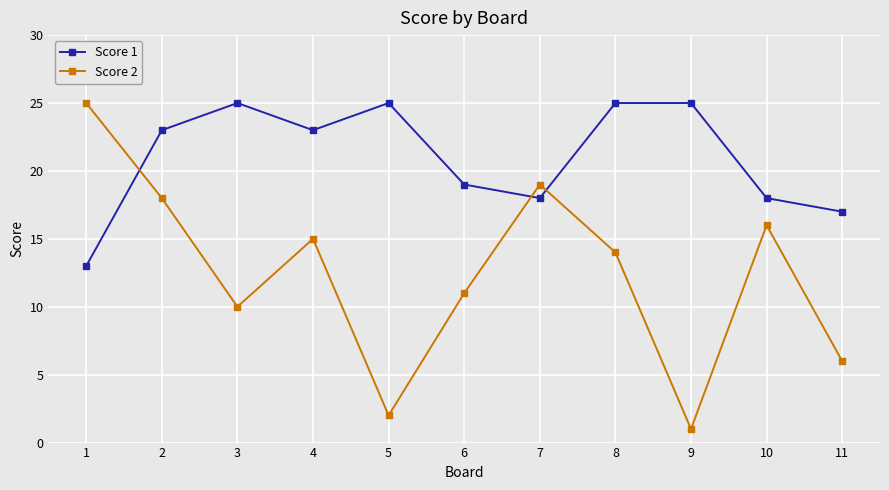

Reading left to right, extract all data points from this chart.

Score 1: 13	23	25	23	25	19	18	25	25	18	17
Score 2: 25	18	10	15	2	11	19	14	1	16	6